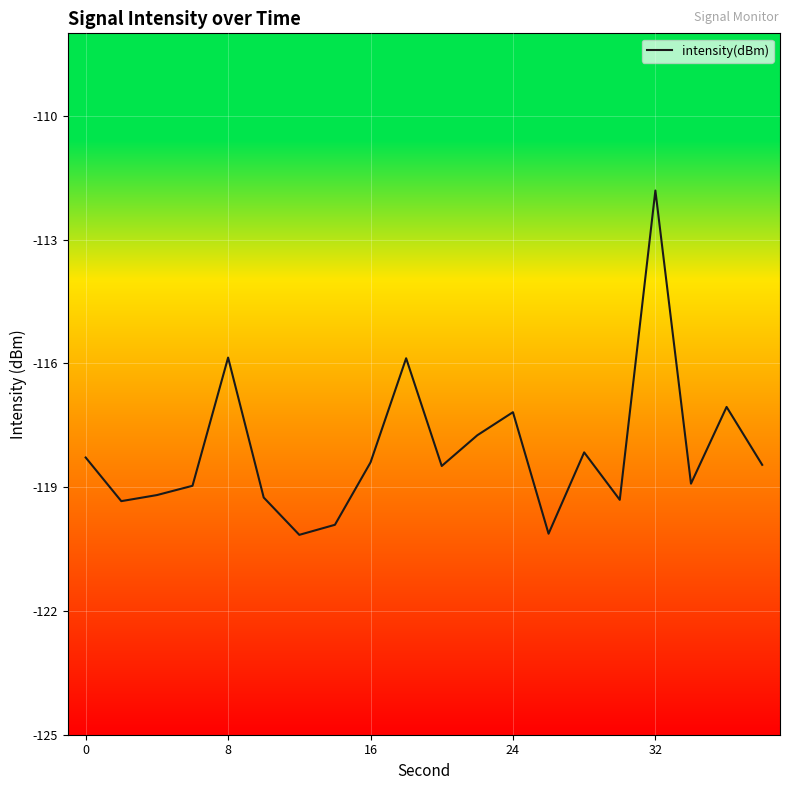

What is the minimum value shown in the chart?

-120.2